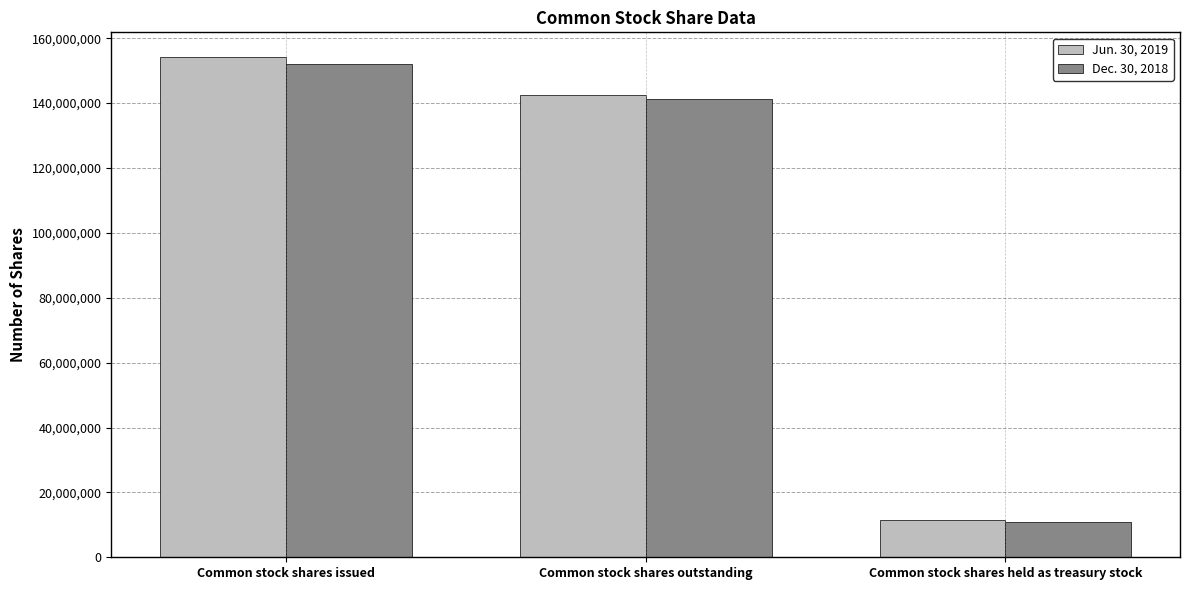

Count the number of data series in this chart.

2